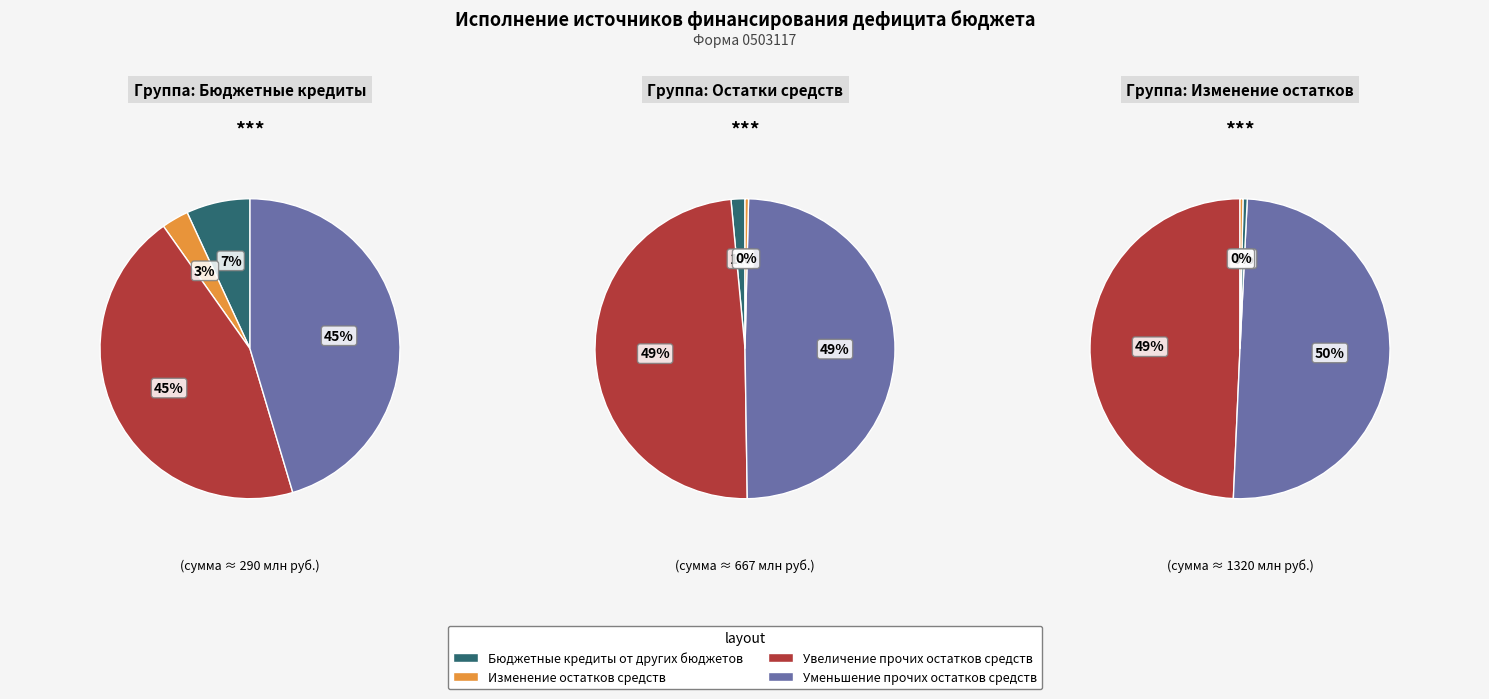

Does any single category account for the majority?

No